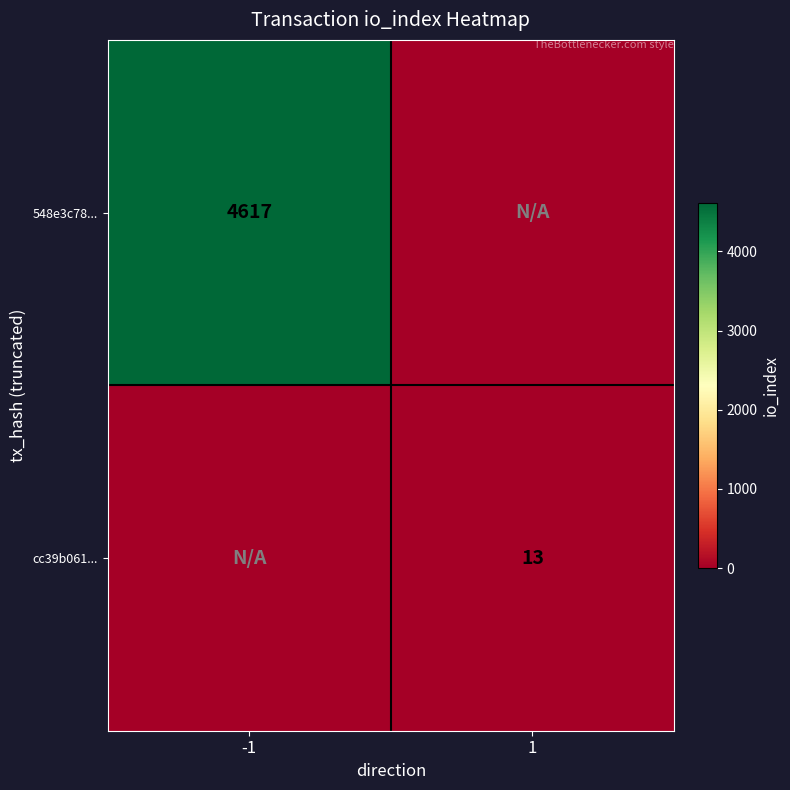

The value of 548e3c78... at -1 is 1037. True or false?

False